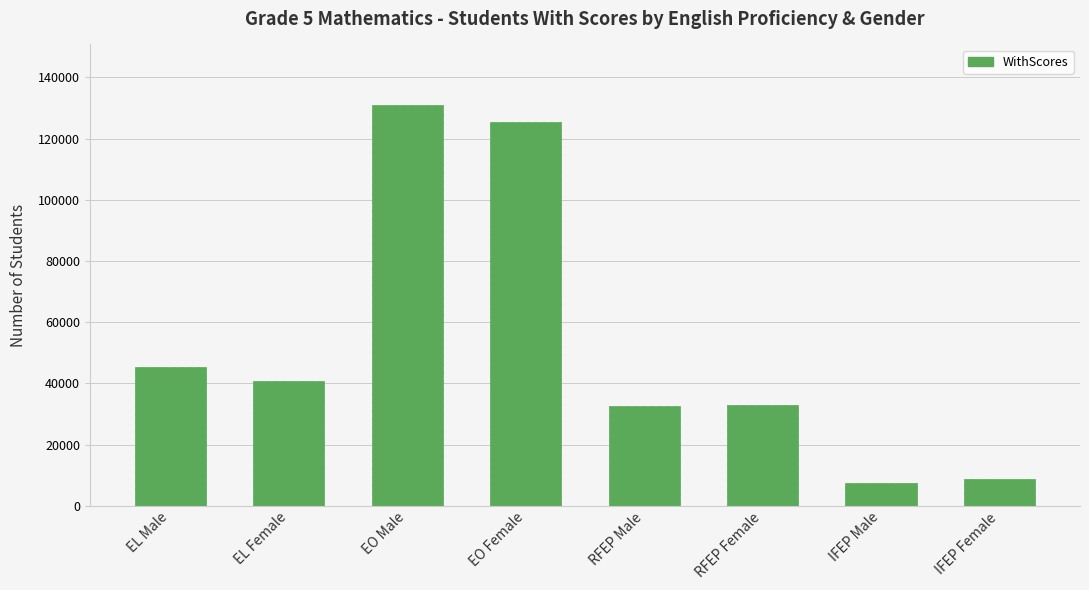

What is the label of the 5th bar from the right?

EO Female